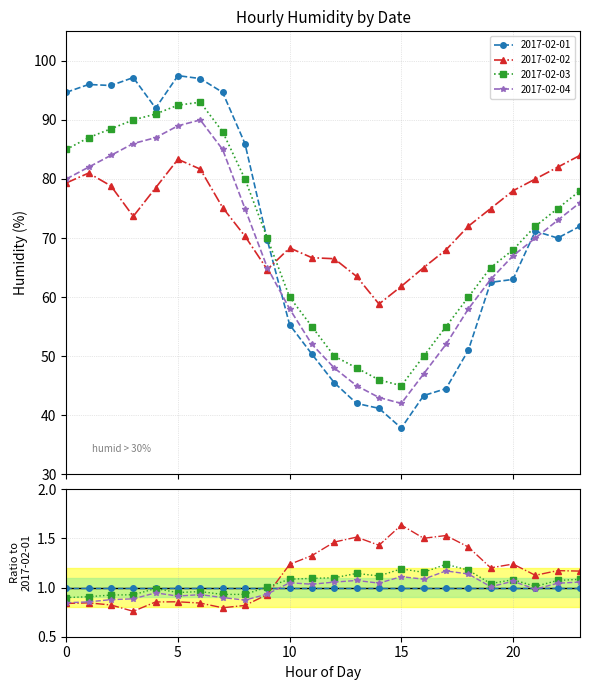

At how many categories does at least one series exceed 55?

24